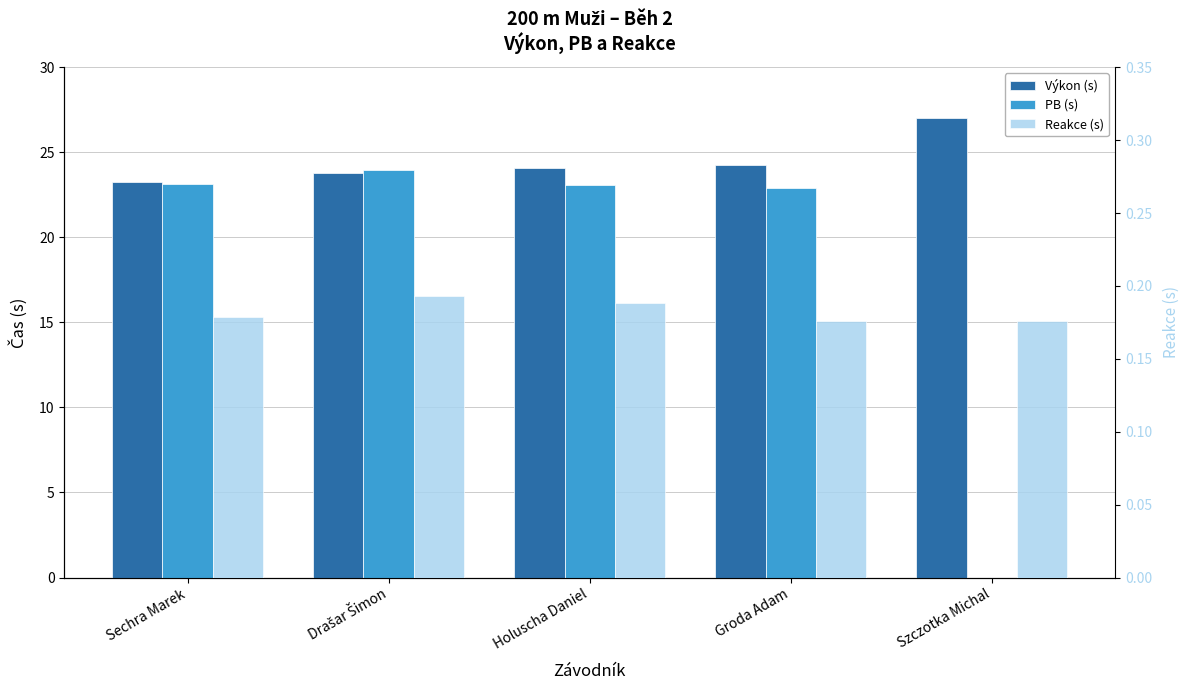

What is the total value across all series at Drašar Šimon?

47.9